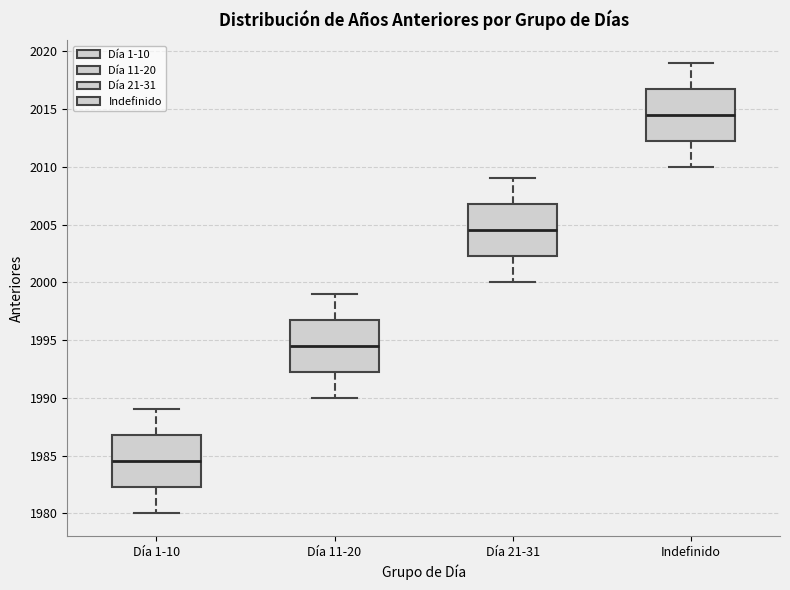

Which box's median line is the lowest?

Día 1-10